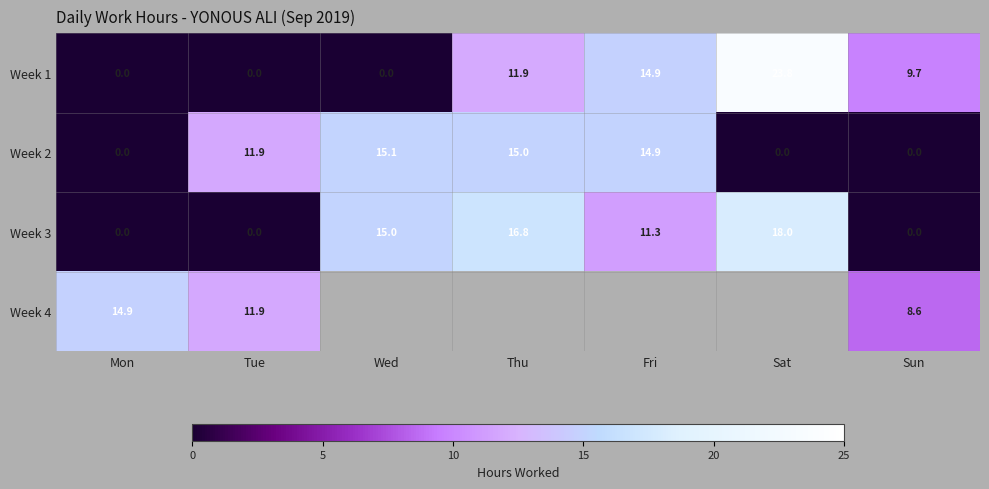

What is the average value of the Week 3 series?

8.7